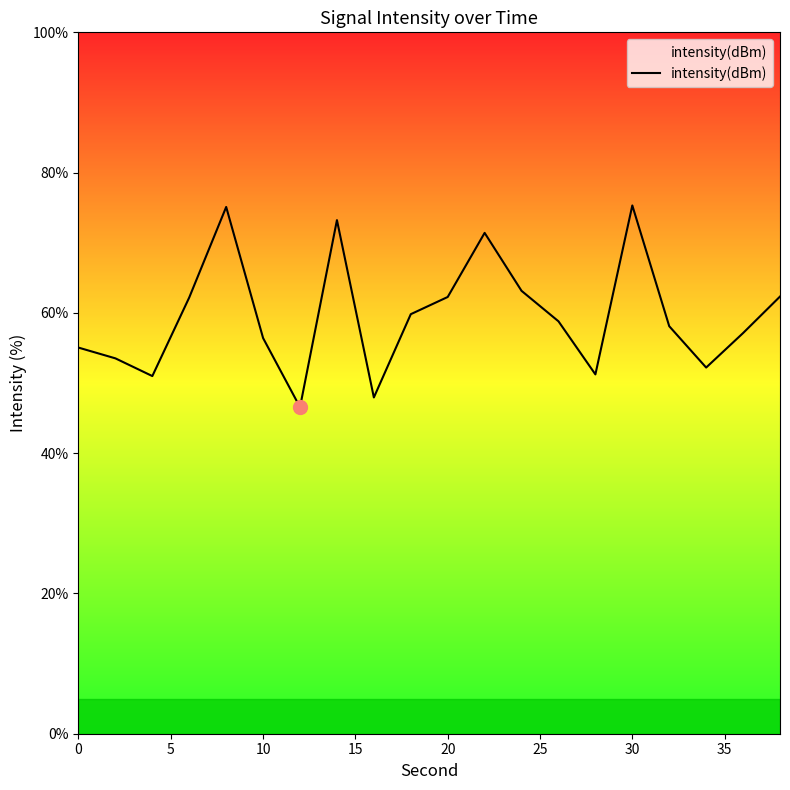

Reading left to right, transcribe all the data shown in this chart.

55.0	53.5	51.0	62.2	75.1	56.4	46.6	73.2	47.9	59.8	62.3	71.4	63.1	58.8	51.2	75.3	58.1	52.2	57.1	62.3